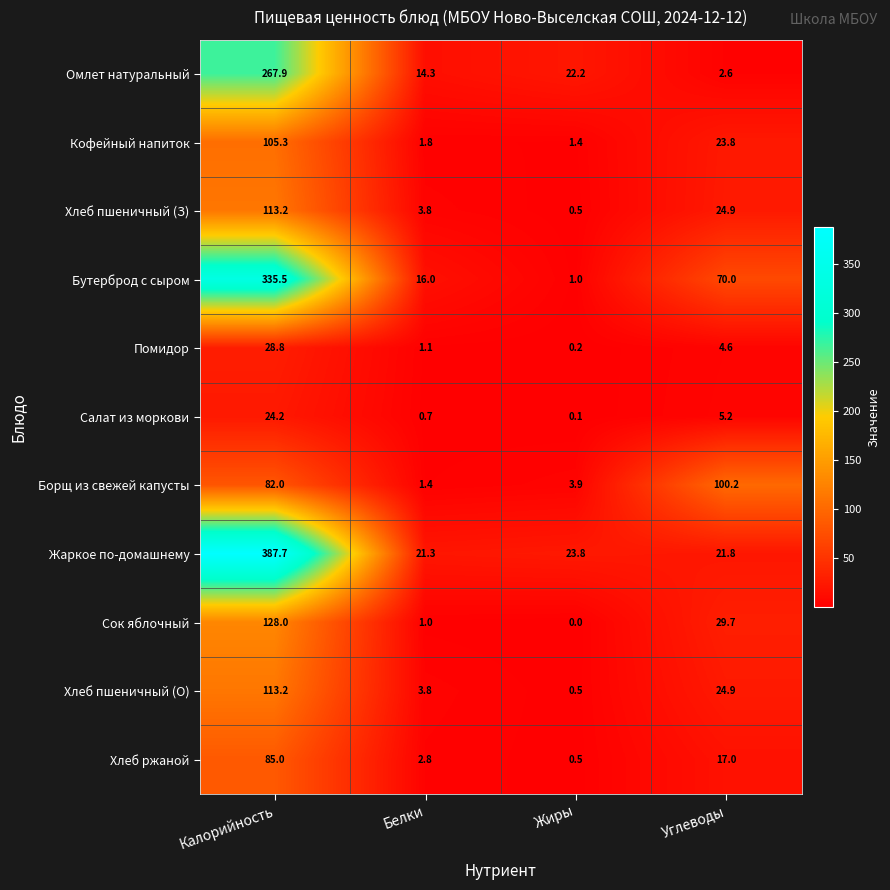

What is the sum of all Салат из моркови values?

30.2